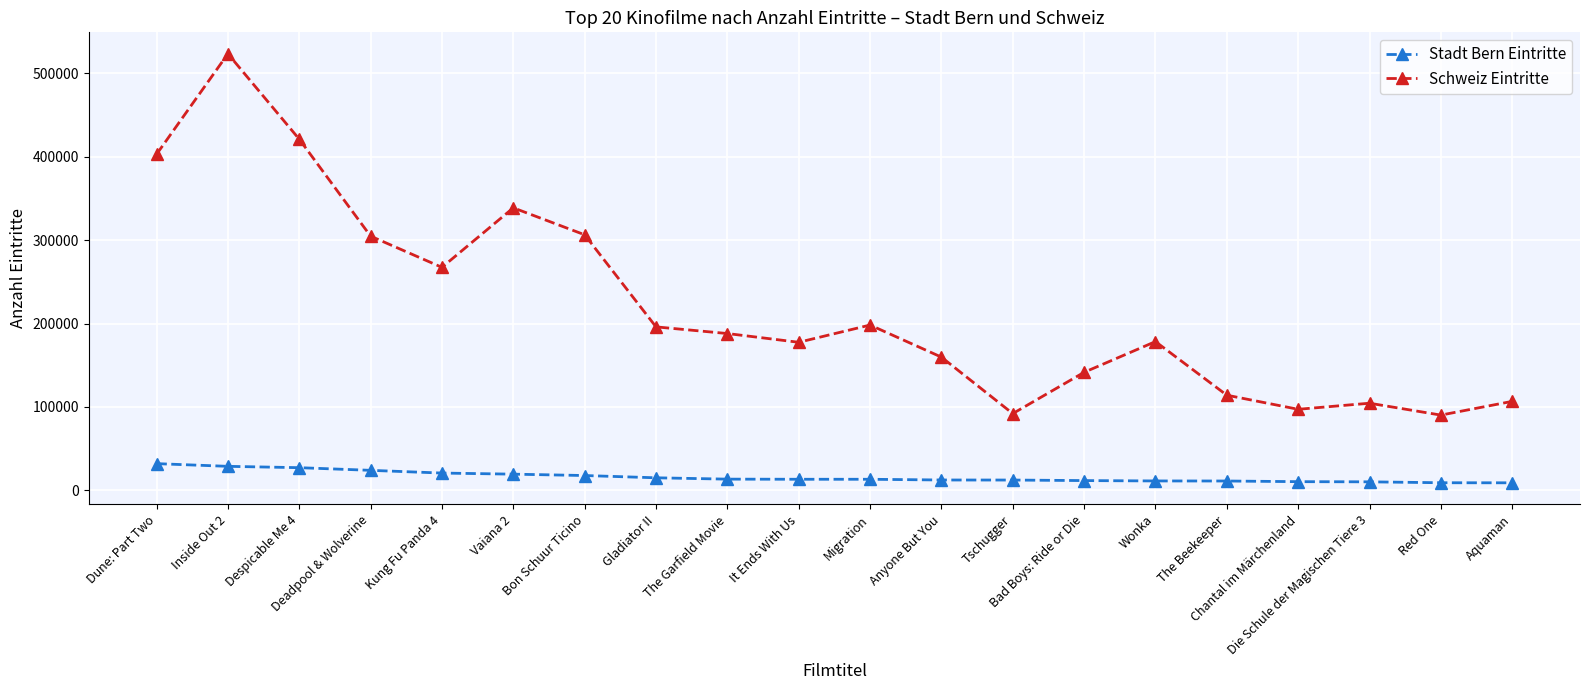

What is the sum of all Stadt Bern Eintritte values?

324487